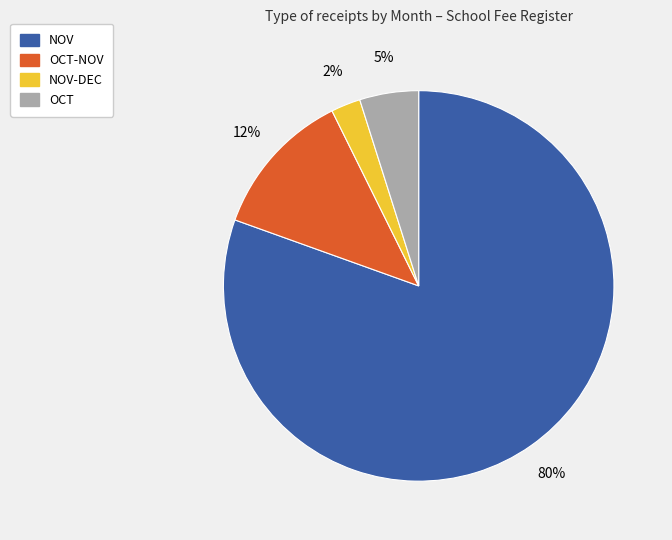

How many segments does this pie chart have?

4